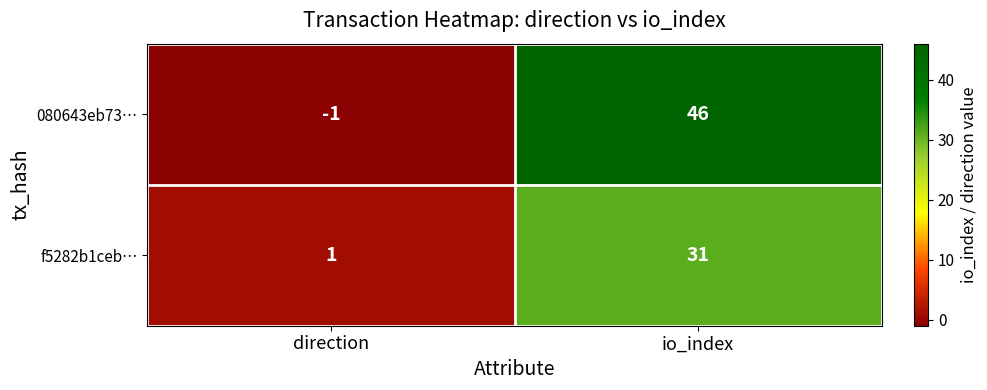

Rank the series by their maximum value, from lowest to highest.

f5282b1ceb…, 080643eb73…